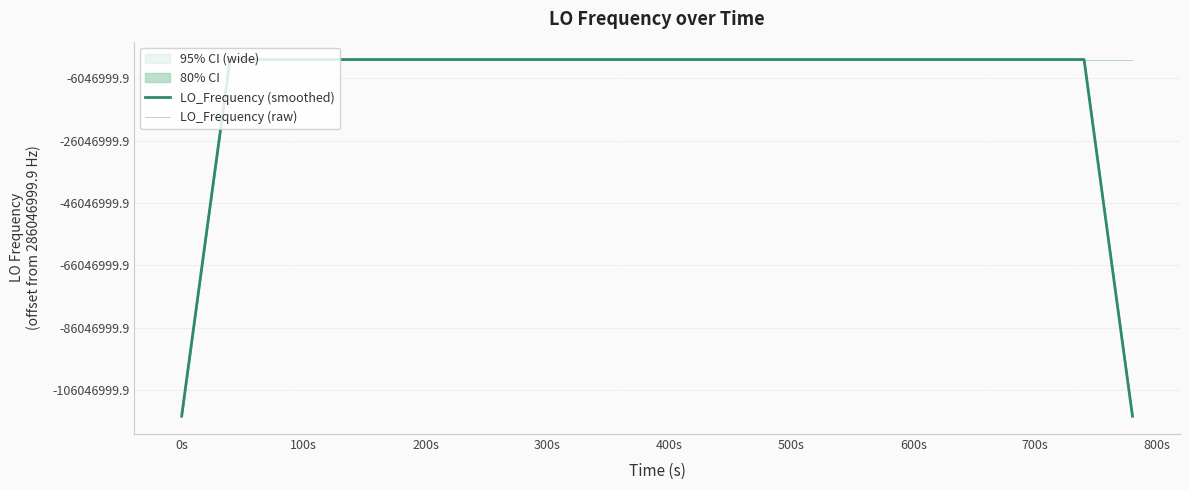

Does the chart display data point markers on the line(s)?

No